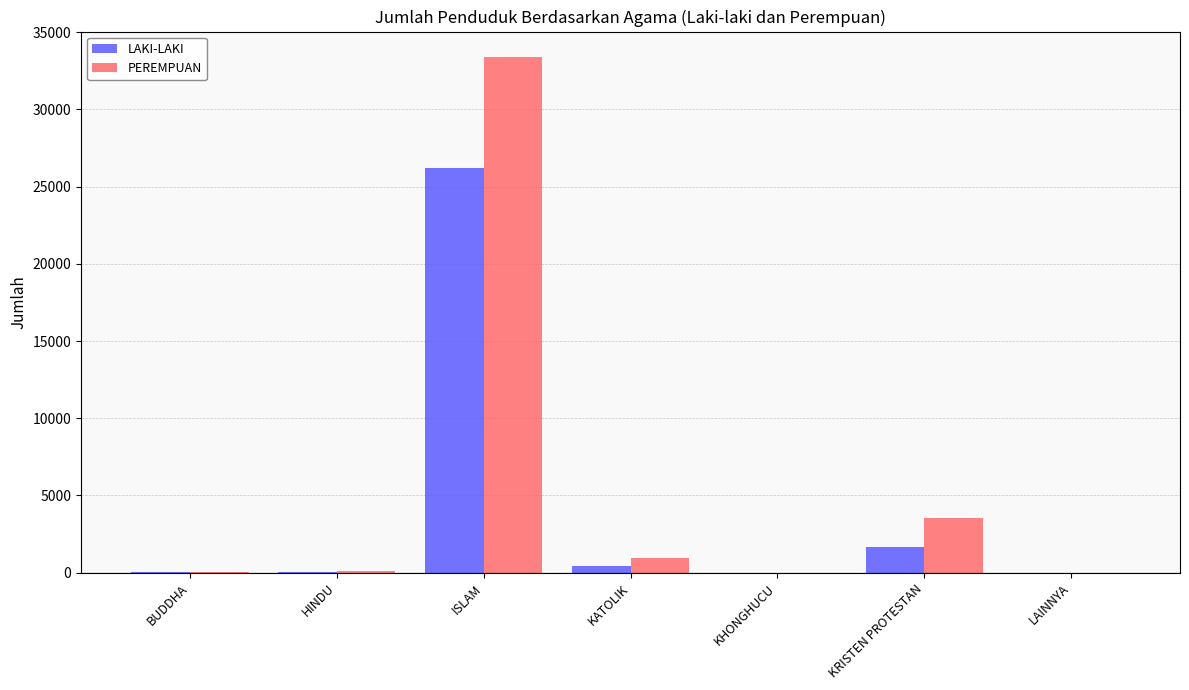

The LAKI-LAKI series shows 1664 at KRISTEN PROTESTAN. True or false?

True